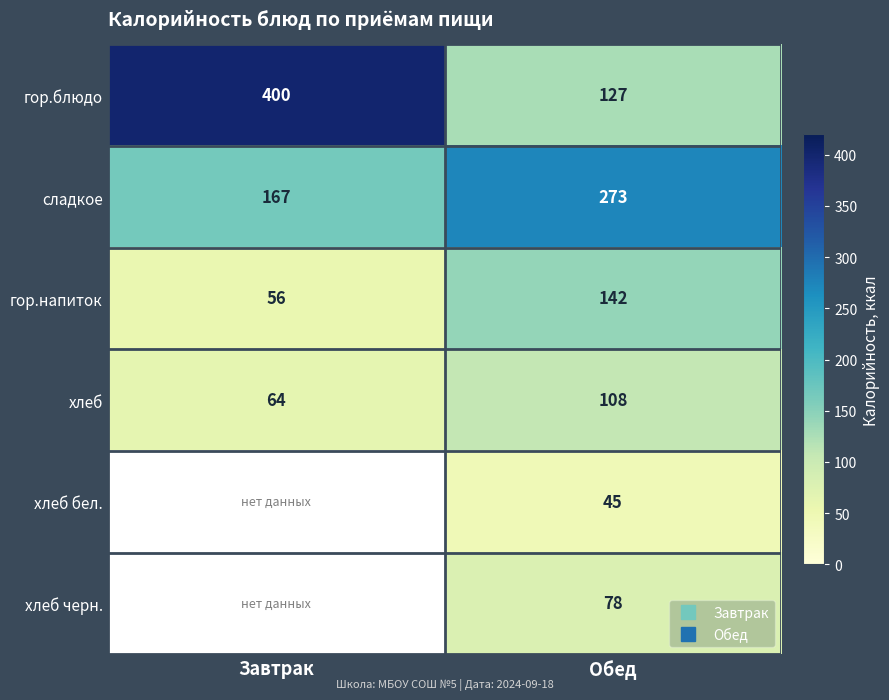

Is the value of хлеб бел. at Завтрак greater than the value of сладкое at Обед?

No